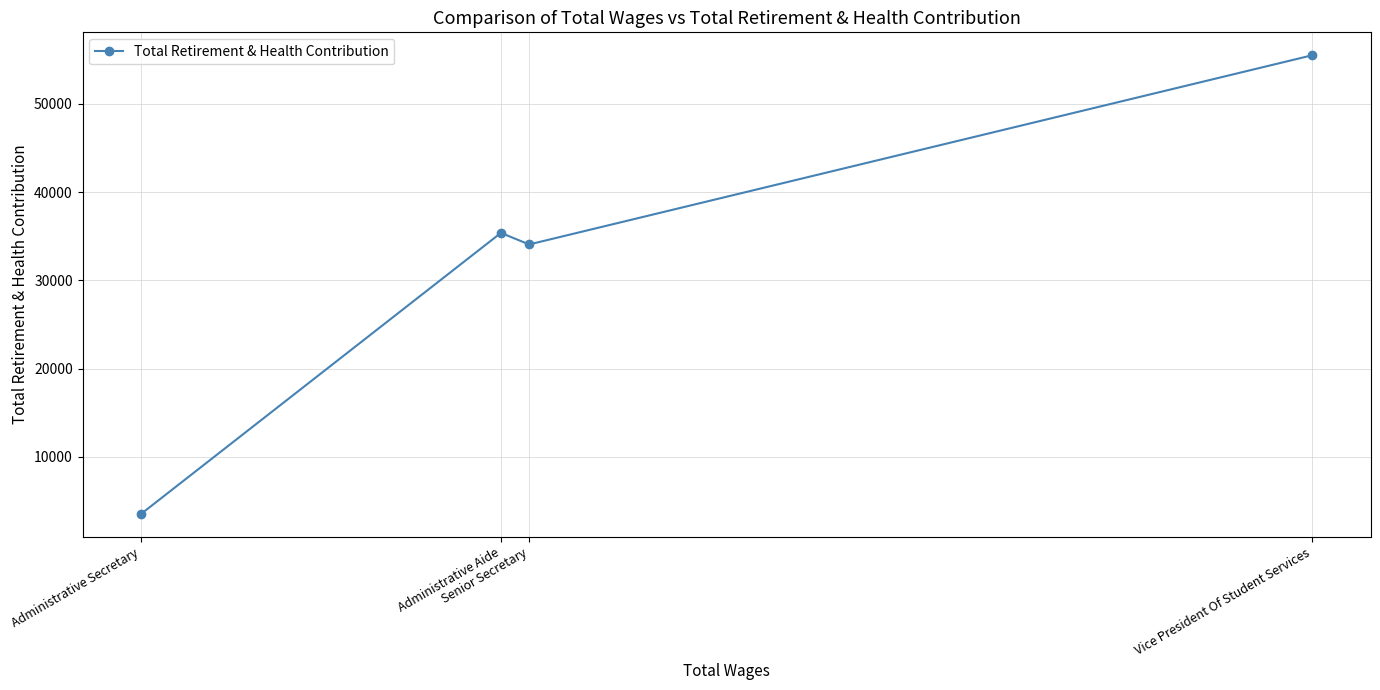

Count the number of values greater than 35388.

1